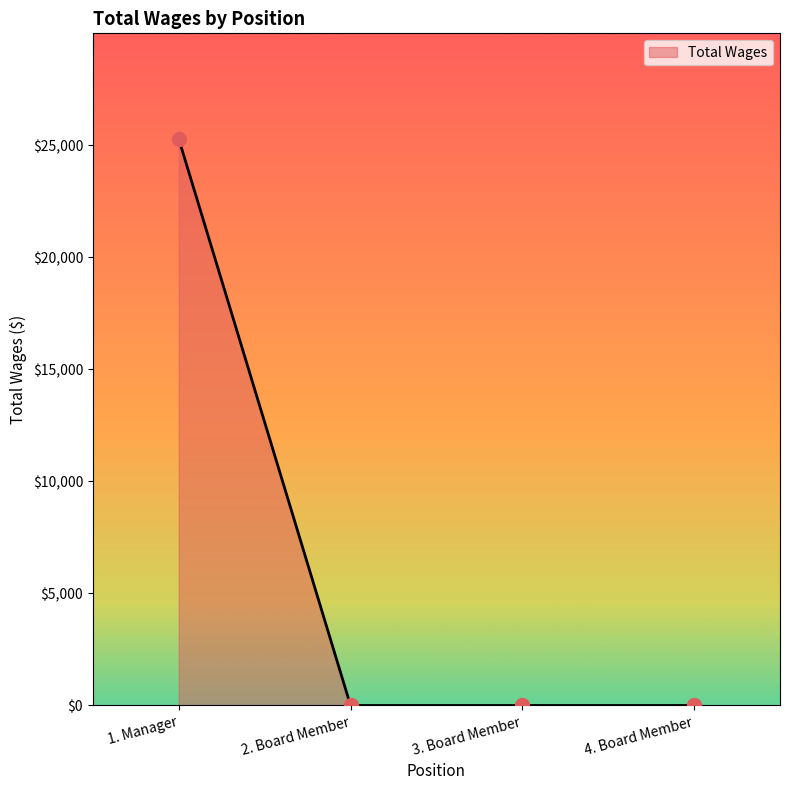

How many data points does each series have?

4